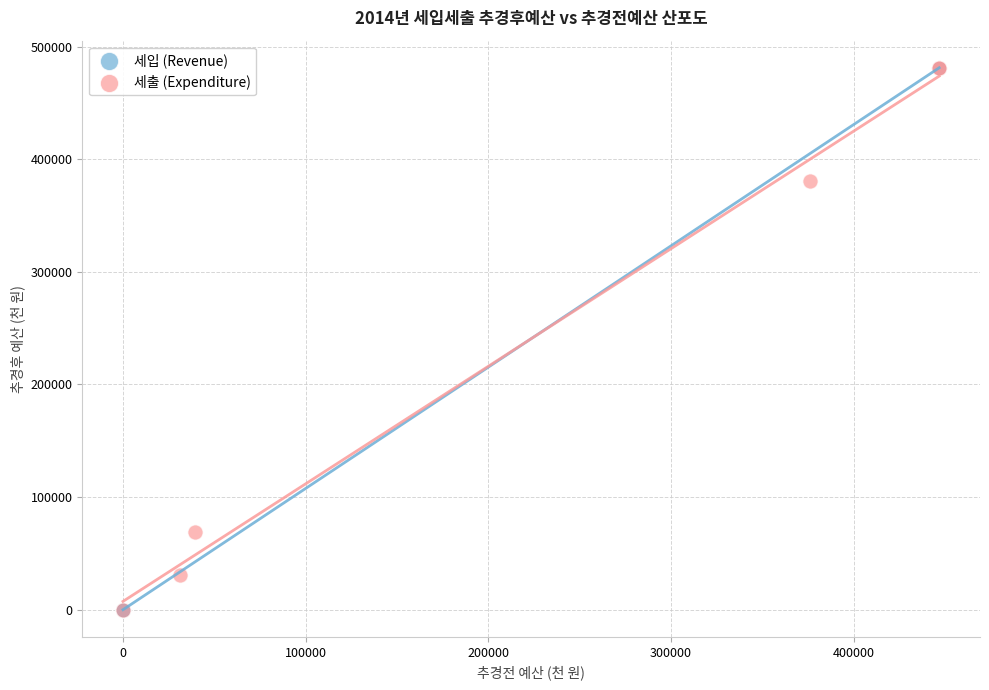

Which series has the largest Y range (max minus min)?

세입 (Revenue)